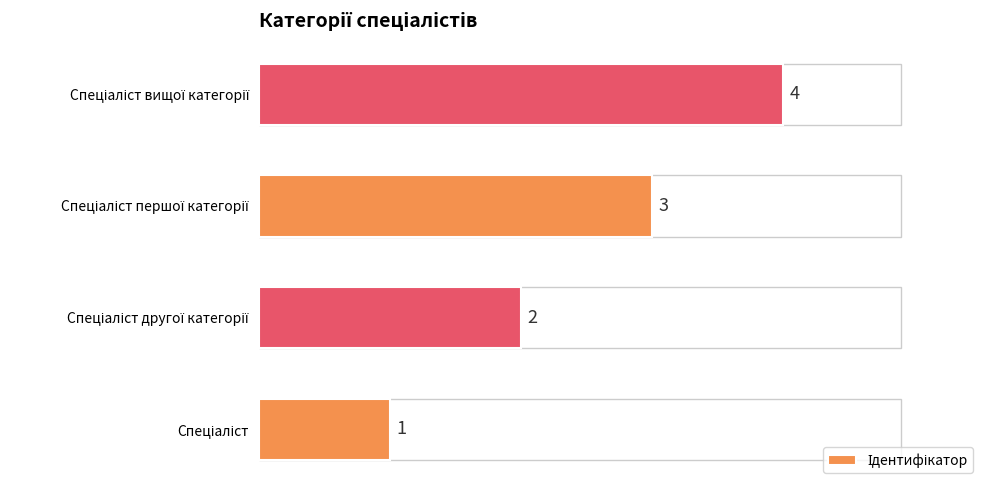

What is the average value?

2